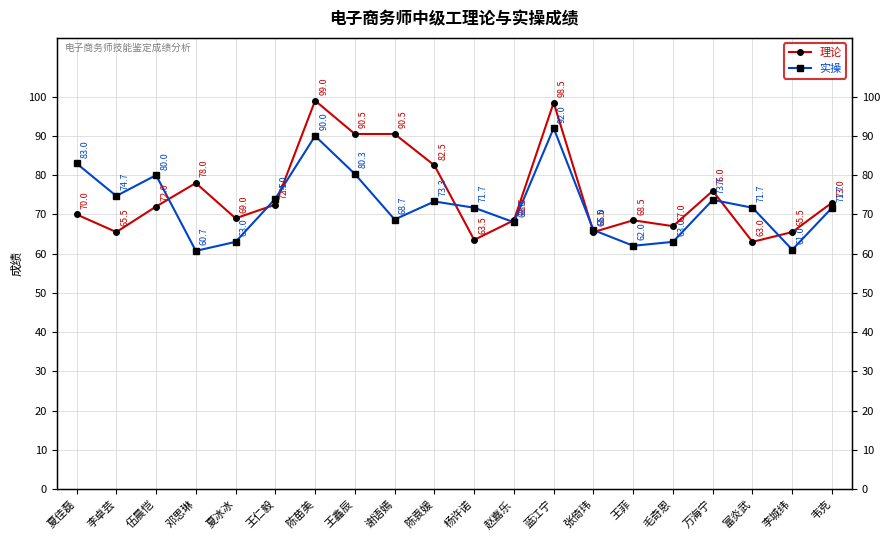

Reading left to right, what are all the values shown in this chart?

理论: 夏佳磊=70.0	李卓芸=65.5	伍晨恺=72.0	邓思琳=78.0	夏冰冰=69.0	王仁毅=72.5	陈苗美=99.0	王鑫辰=90.5	谢语嫣=90.5	陈袁媛=82.5	杨许诺=63.5	赵嘉乐=68.5	蓝江宁=98.5	张倚玮=65.5	王菲=68.5	毛奇恩=67.0	万海宁=76.0	富炎武=63.0	李城纬=65.5	韦克=73.0
实操: 夏佳磊=83.0	李卓芸=74.7	伍晨恺=80.0	邓思琳=60.7	夏冰冰=63.0	王仁毅=74.0	陈苗美=90.0	王鑫辰=80.3	谢语嫣=68.7	陈袁媛=73.3	杨许诺=71.7	赵嘉乐=68.0	蓝江宁=92.0	张倚玮=66.0	王菲=62.0	毛奇恩=63.0	万海宁=73.7	富炎武=71.7	李城纬=61.0	韦克=71.7